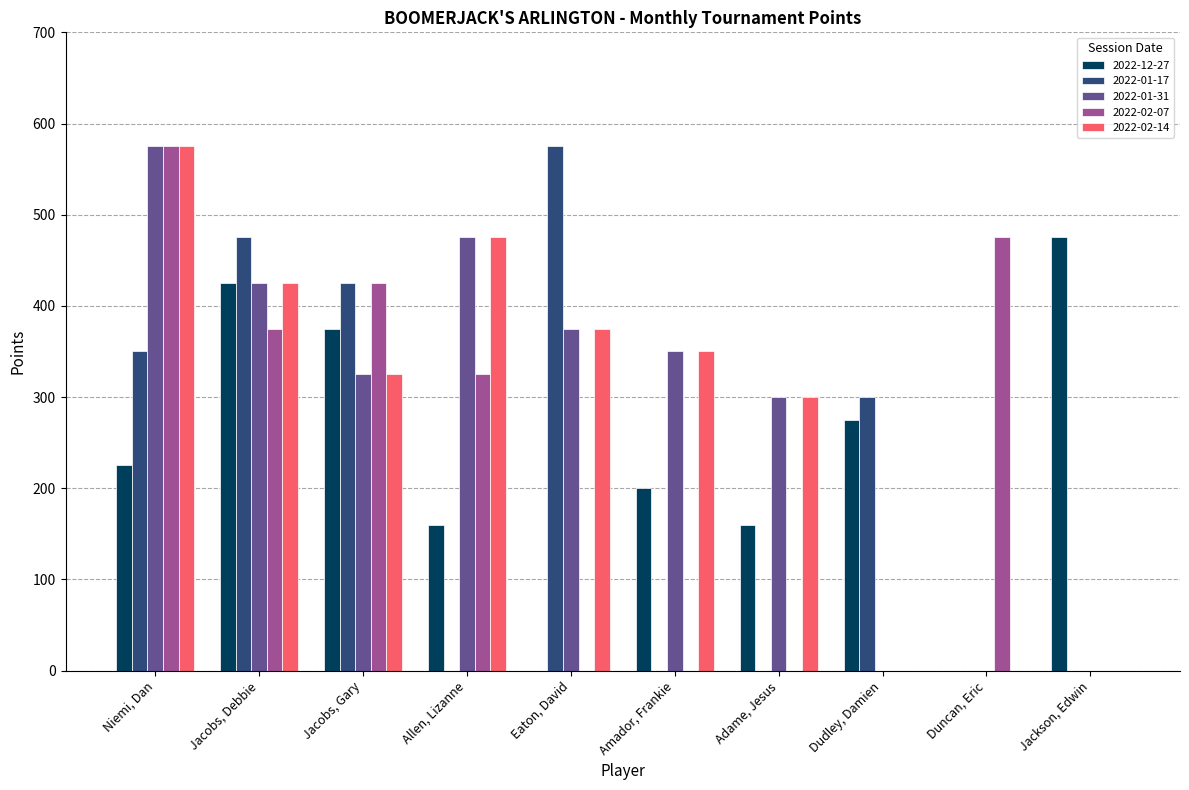

Between Niemi, Dan and Amador, Frankie, which series saw the biggest shift?

2022-02-07